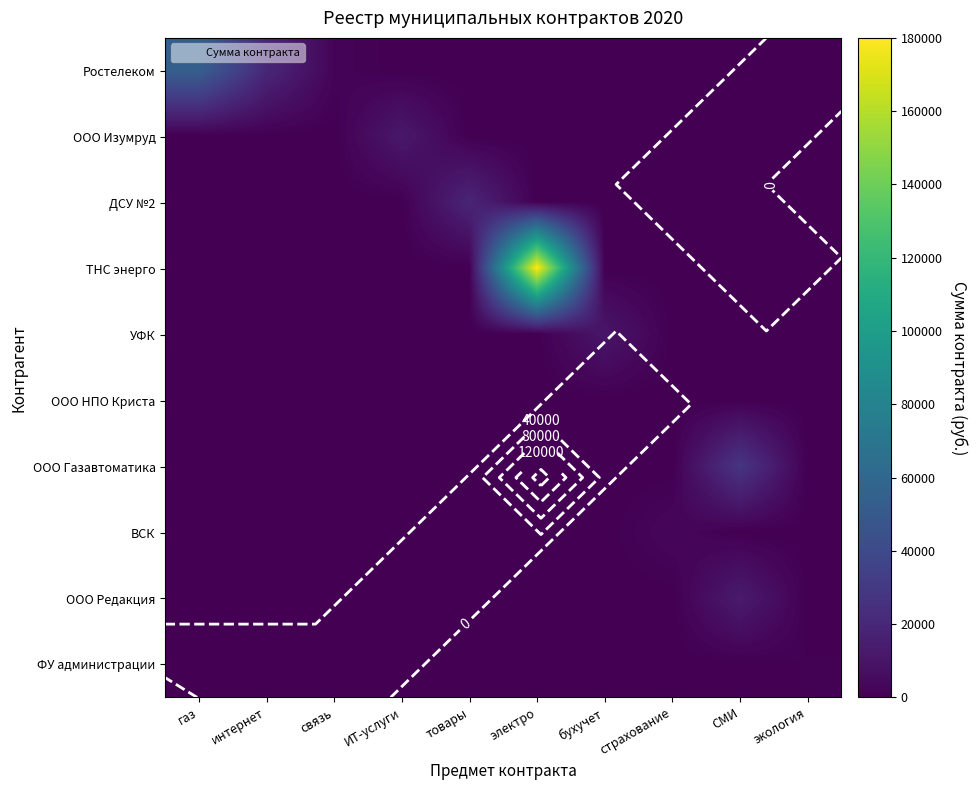

Is the value of ДСУ №2 at бухучет greater than the value of Ростелеком at товары?

No